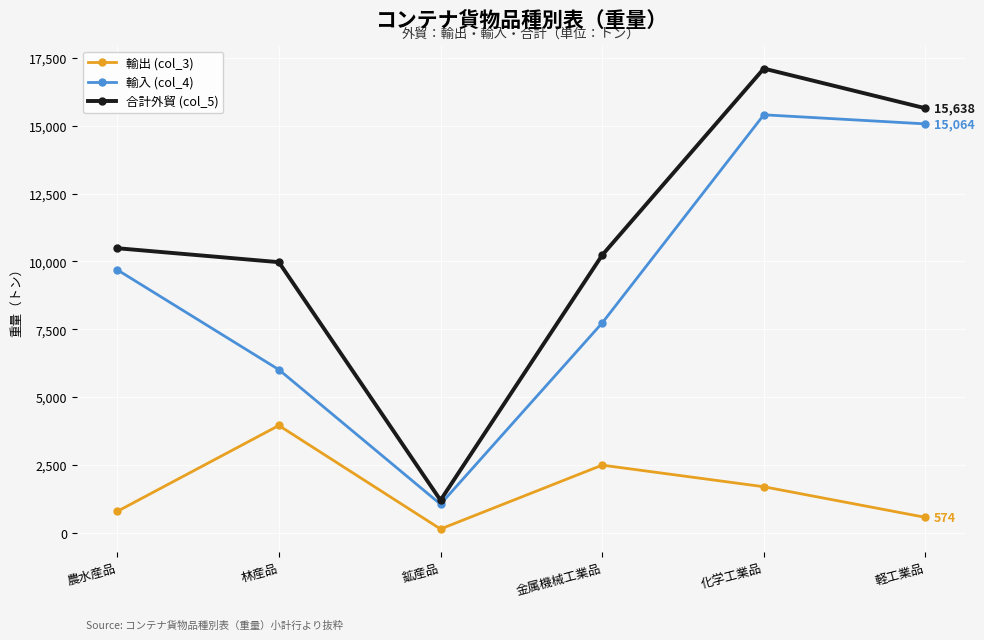

What is the total value across all series at 化学工業品?

34202